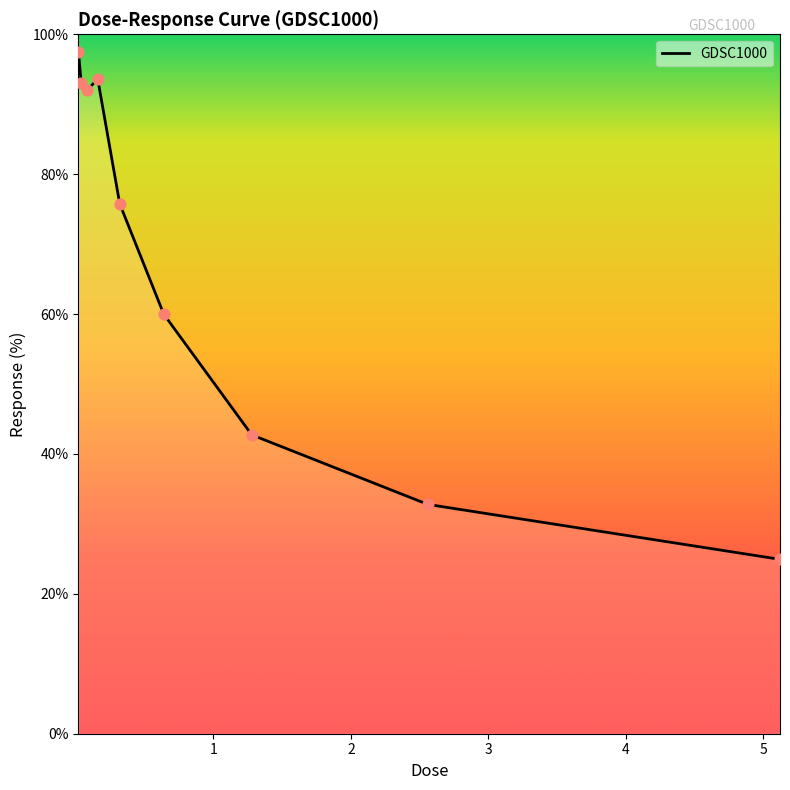

What is the smallest value displayed?

24.9